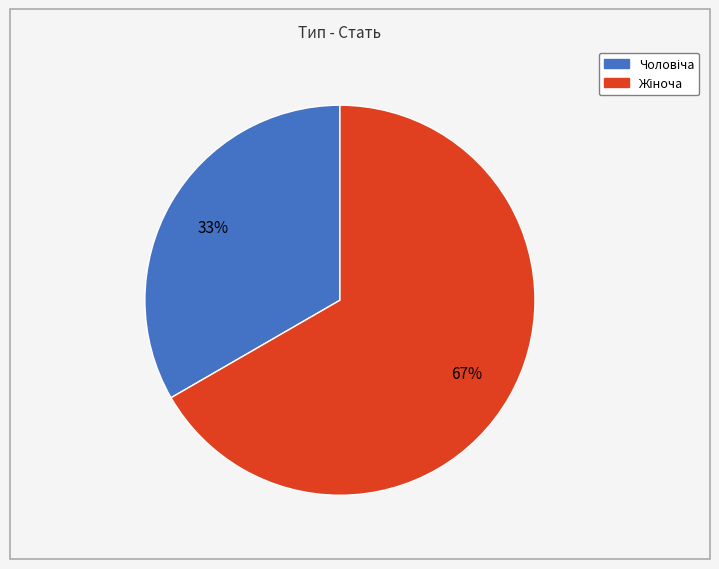

To the nearest percent, what is the average slice percentage?

50%